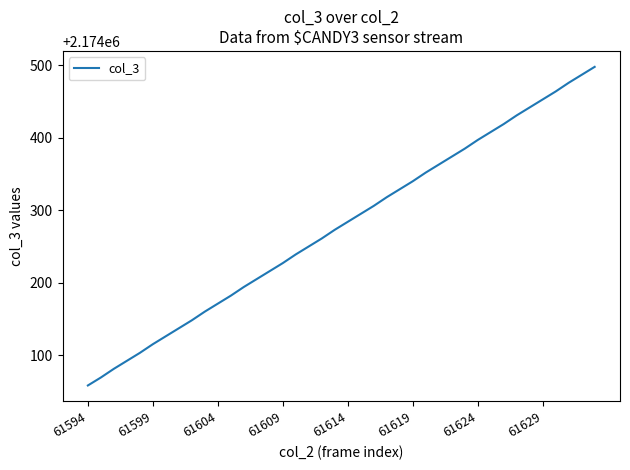

What is the smallest value displayed?

2174058